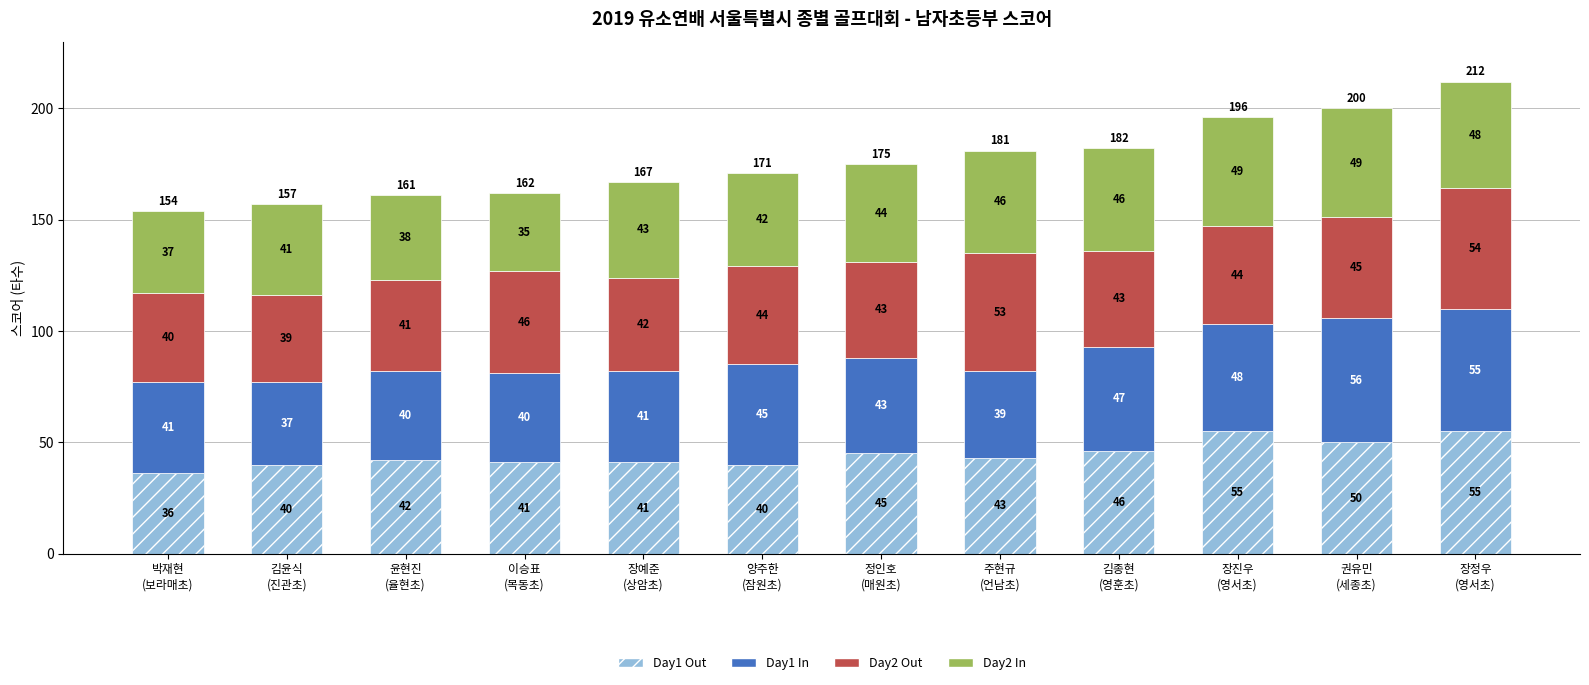

Reading left to right, transcribe the values for Day1 Out.

36	40	42	41	41	40	45	43	46	55	50	55